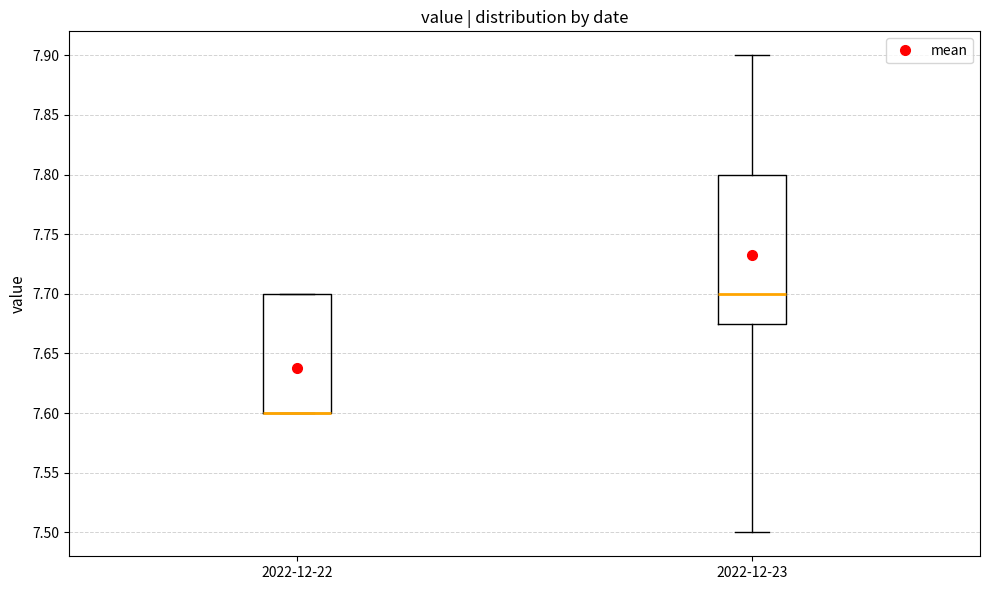

Reading left to right, transcribe this box plot: for each box, give where its median line is, the range the box spans, and where its two whiskers end, as read against the y-axis. The values are not printed on the chart, so give them approximately, as read against the axis.

2022-12-22: median 7.600 (drawn on the box's lower edge), box 7.600 to 7.700, whiskers 7.600 to 7.700
2022-12-23: median 7.700, box 7.675 to 7.800, whiskers 7.500 to 7.900